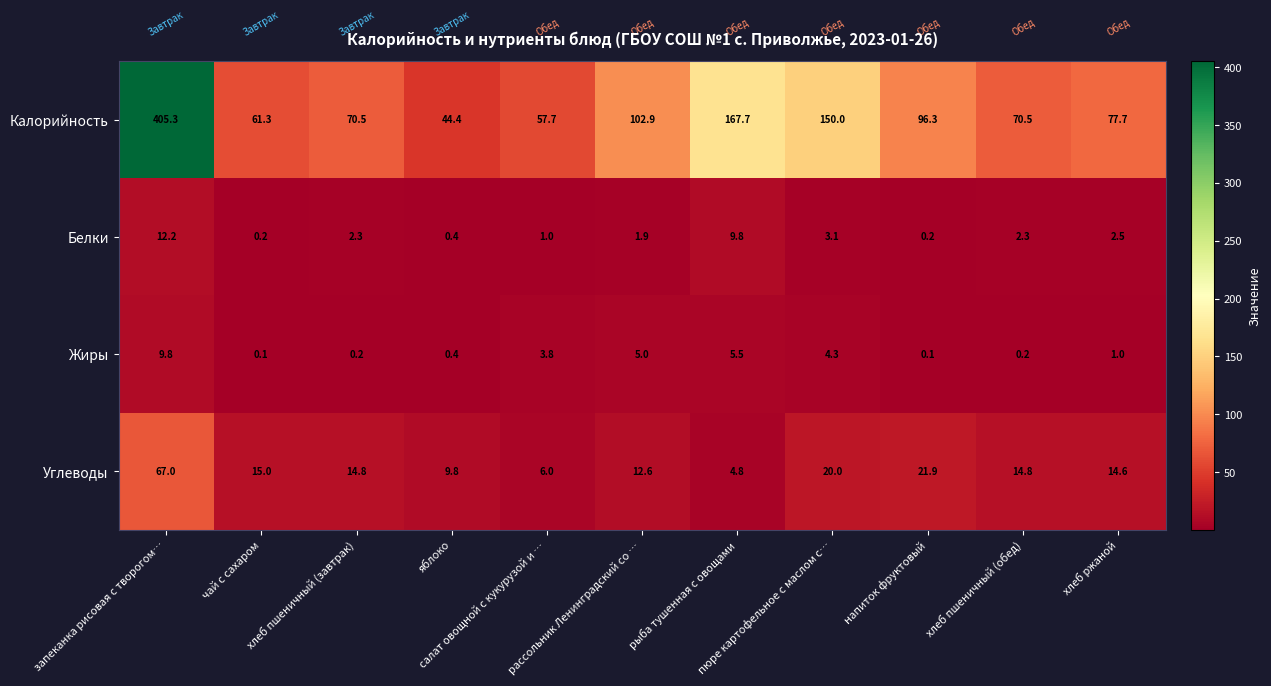

Between запеканка рисовая с творогом… and хлеб ржаной, which series saw the biggest shift?

Калорийность